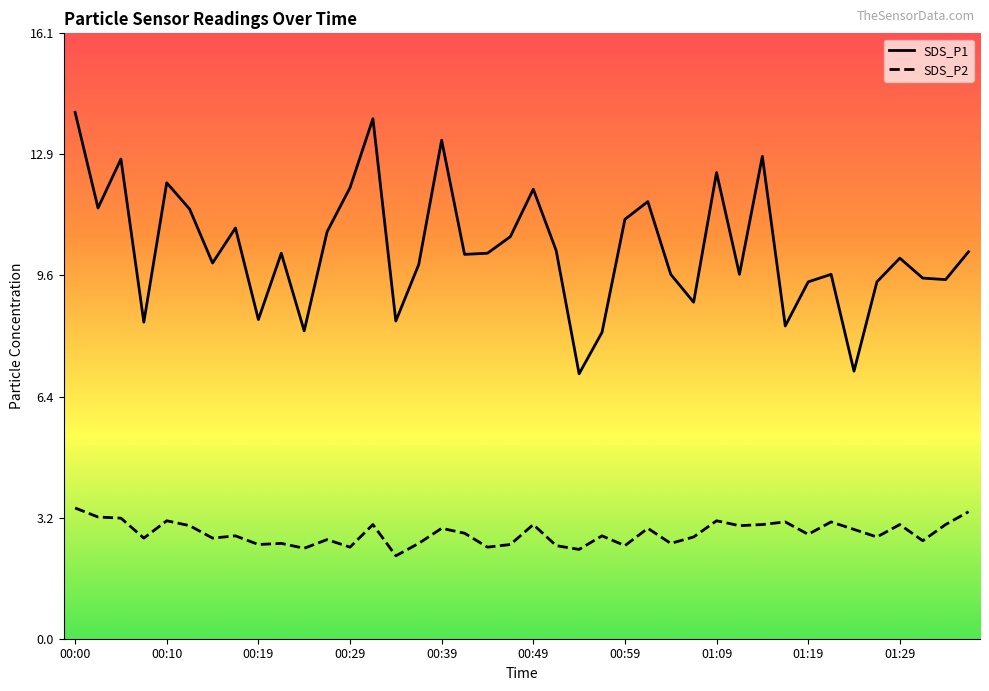

Which series changed the most between 00:05 and 00:32?

SDS_P1